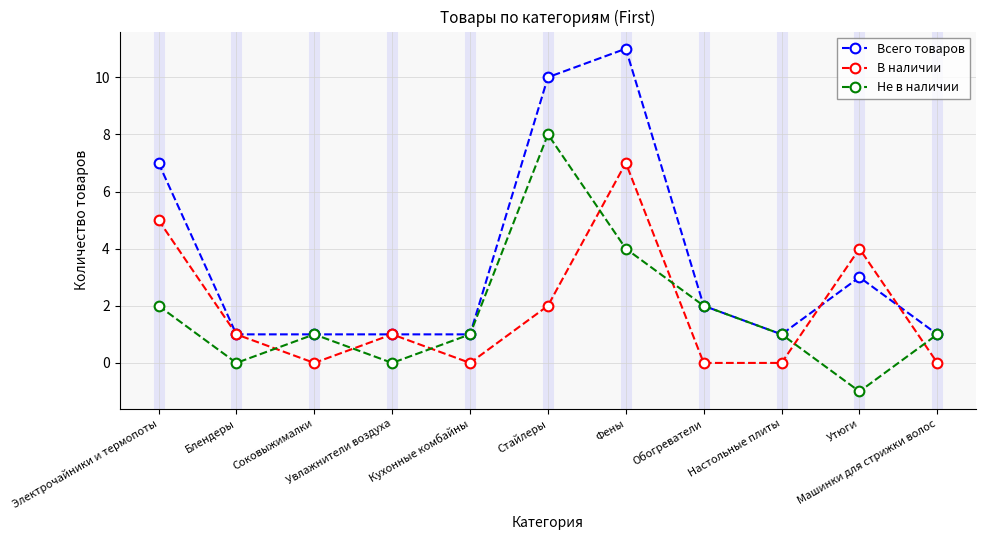

Which series has the widest spread of values?

Всего товаров